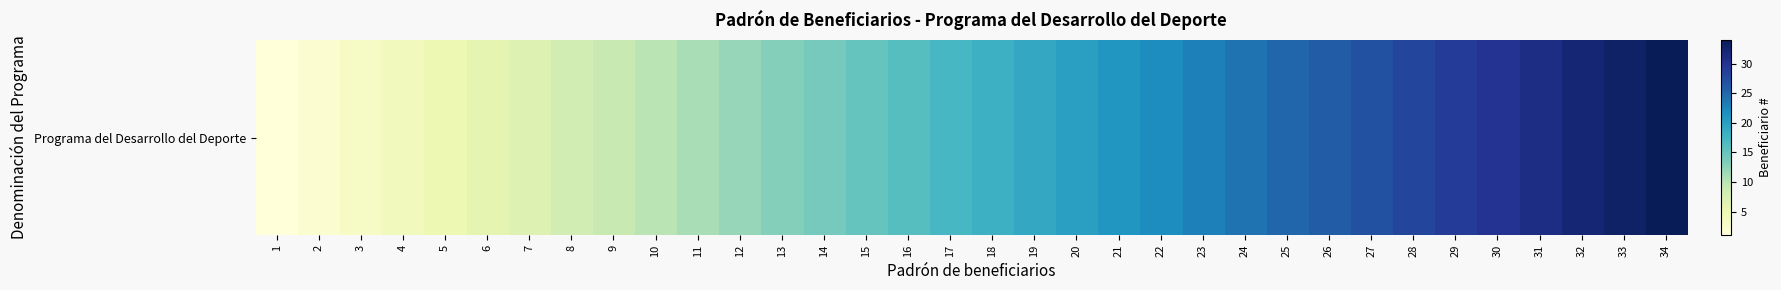

Is it true that the value at 18 is 18?

True